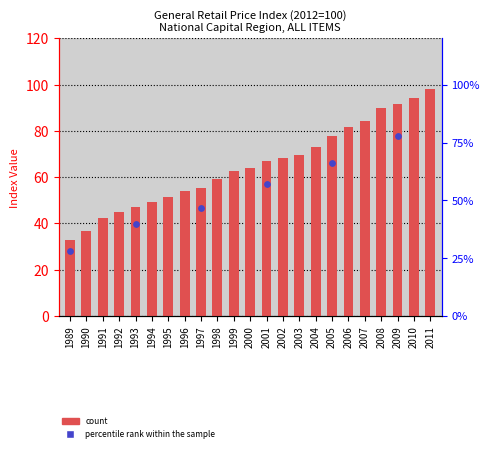

Which has a higher value, 1990 or 1998?

1998